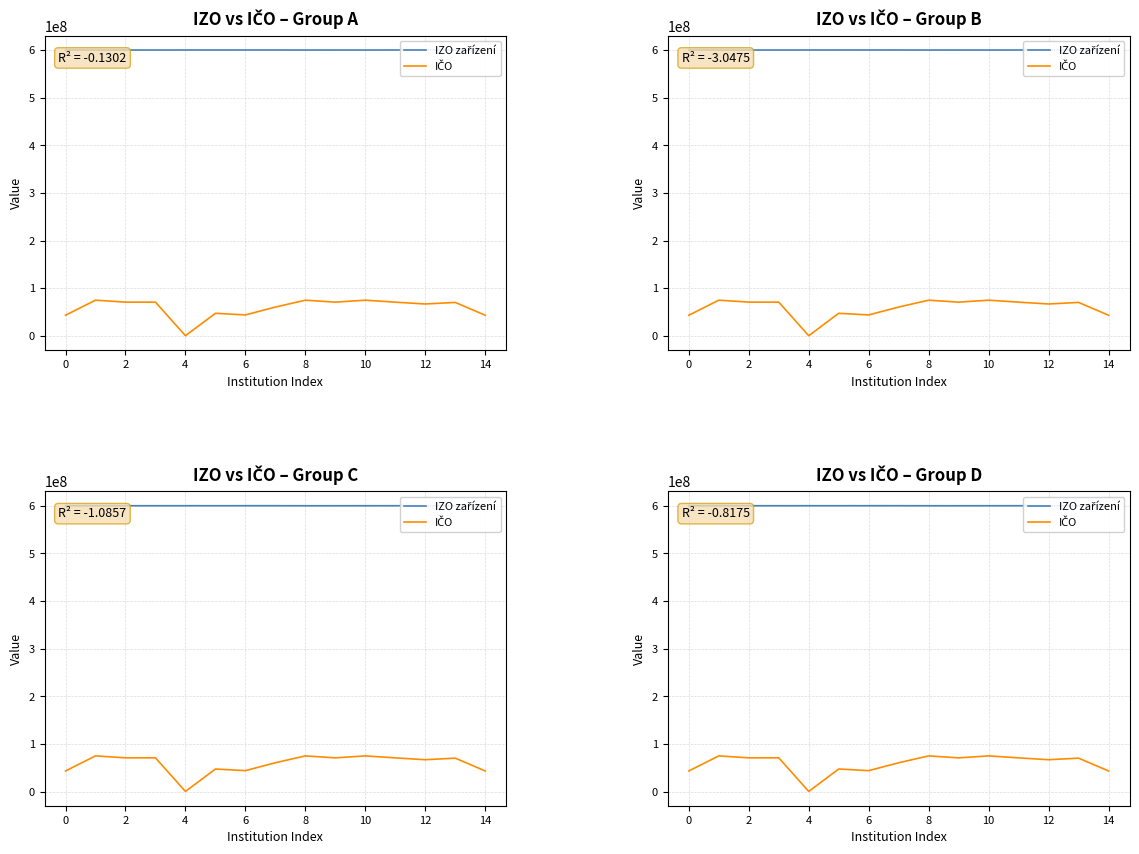

How many data points in IZO zařízení are less than 600121721?

7